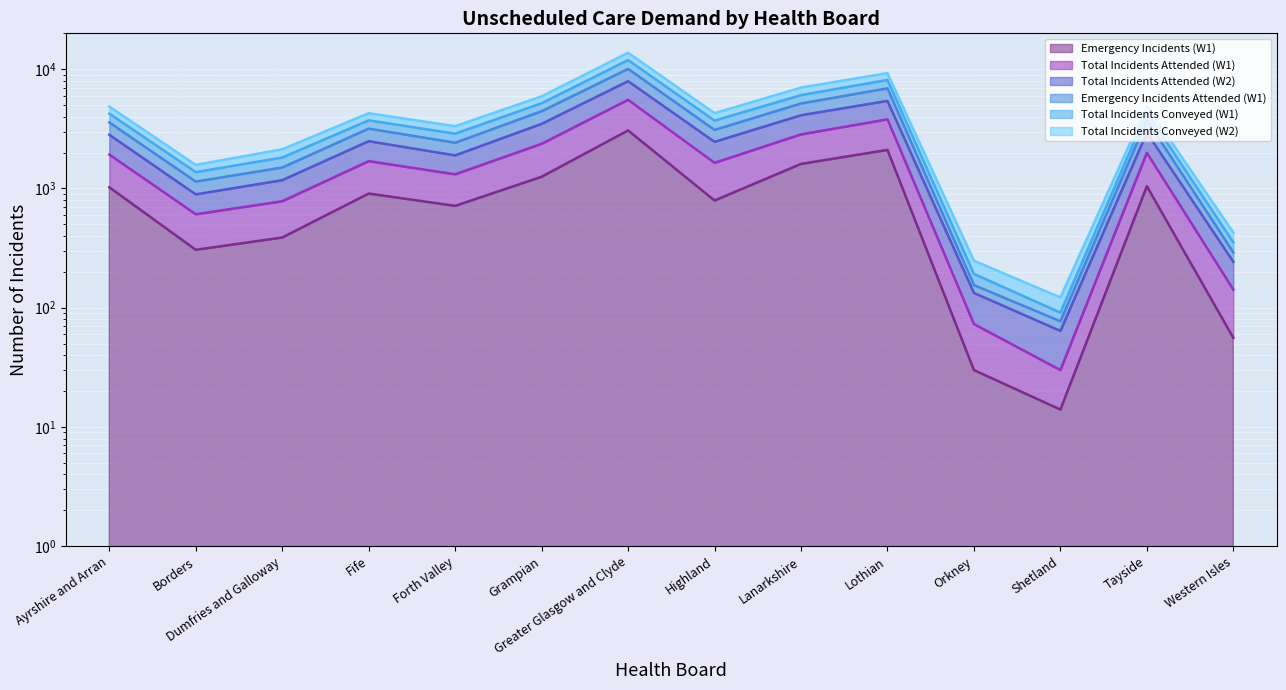

How many data points in Emergency Incidents (W1) are less than 907?

7